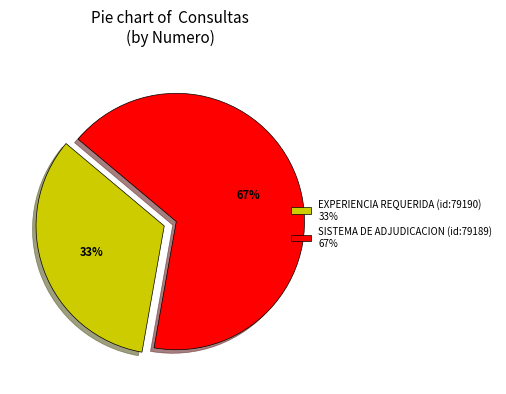

To the nearest percent, what is the combined percentage of SISTEMA DE ADJUDICACION (id:79189) and EXPERIENCIA REQUERIDA (id:79190)?

100%